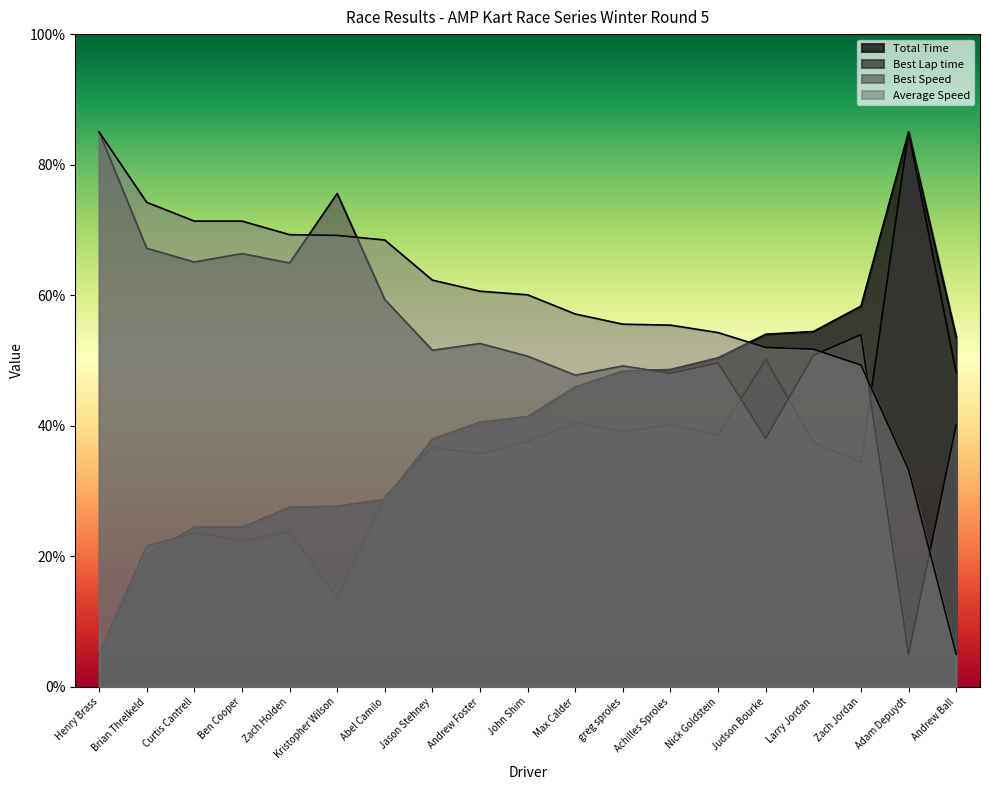

Which label corresponds to the largest value in the chart?

Adam Depuydt